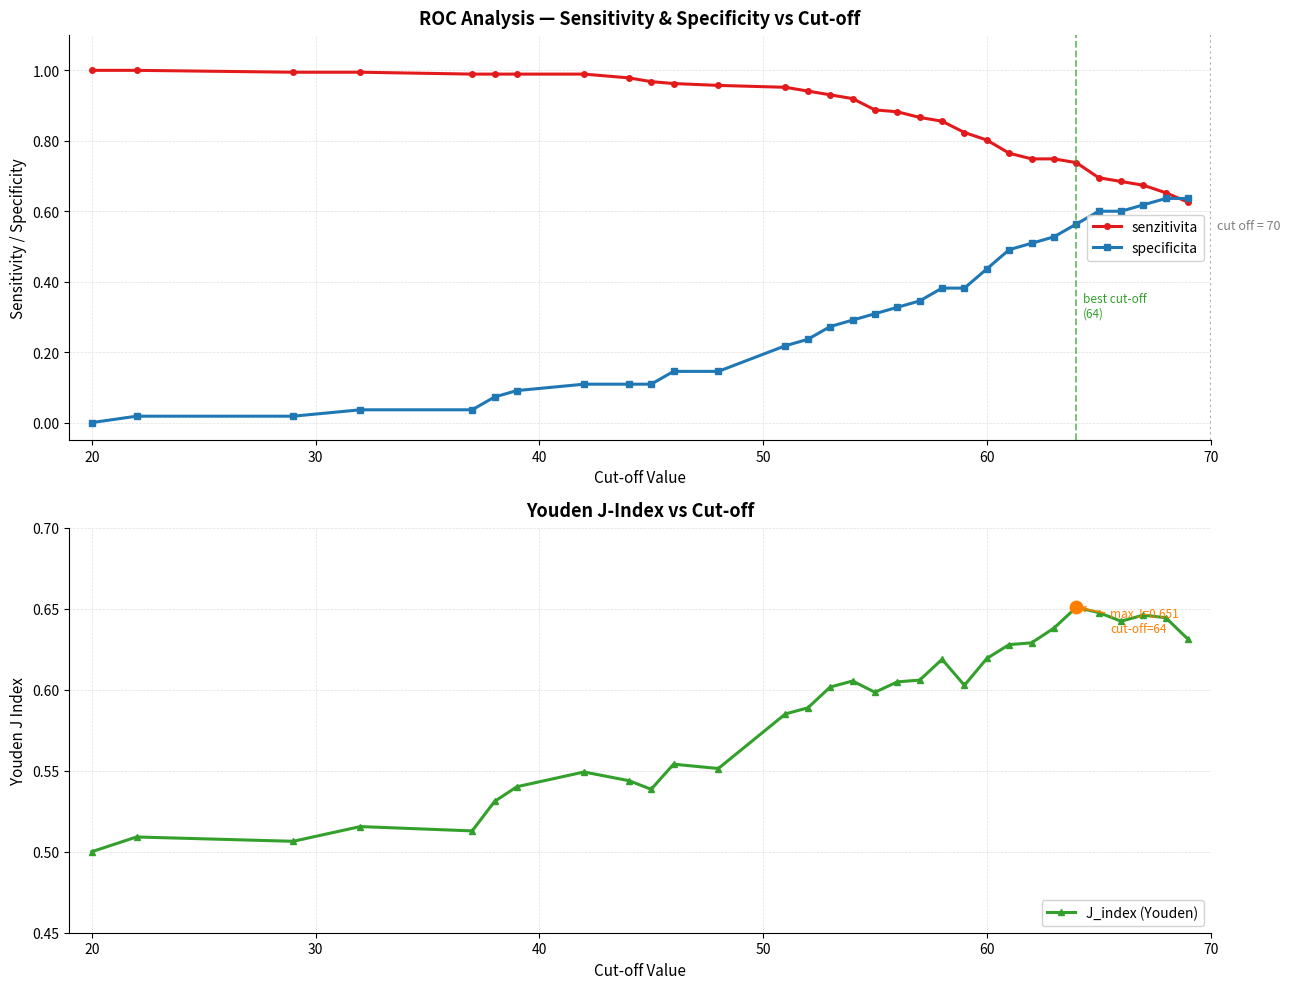

Which series reaches the maximum Y coordinate?

senzitivita